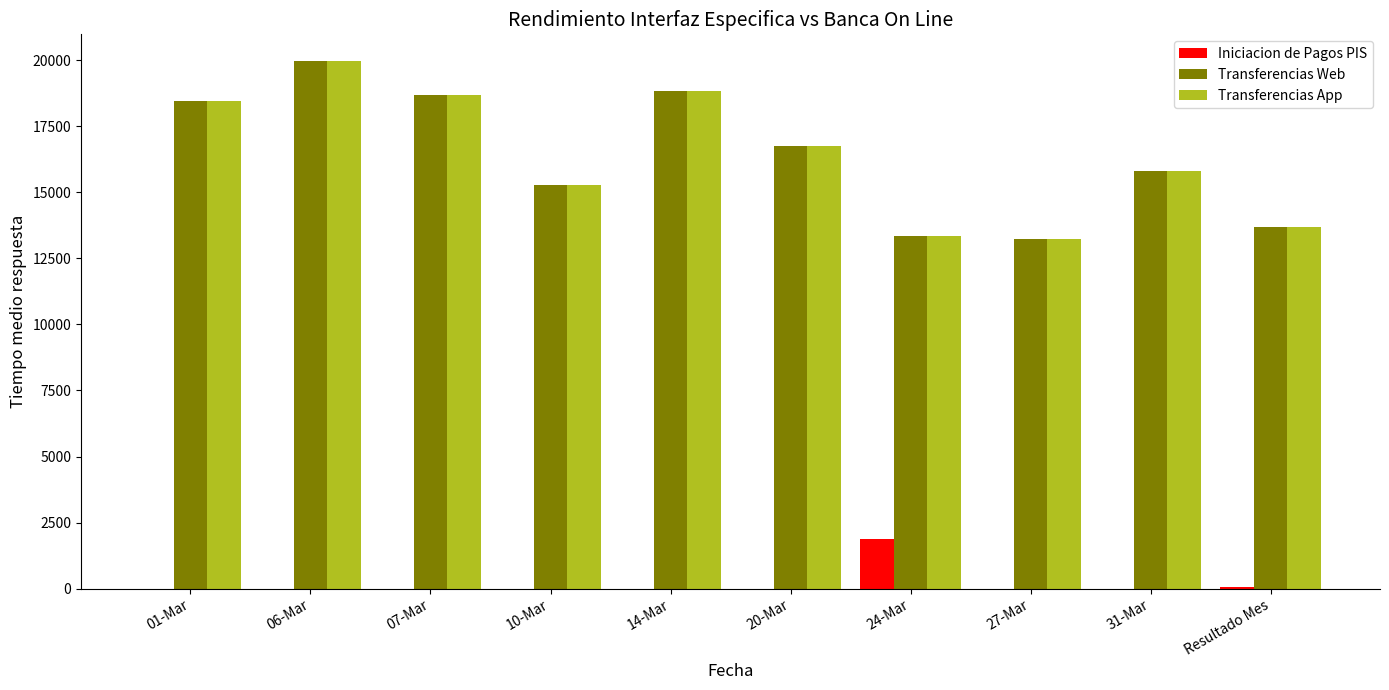

What is the sum of the Transferencias App values at 07-Mar and 31-Mar?

34518.0